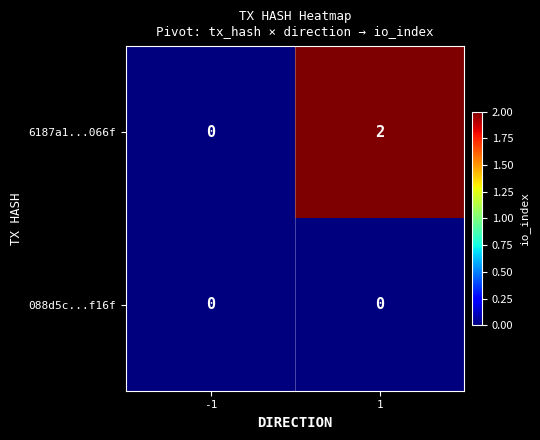

Which series has the largest total across all categories?

6187a1...066f